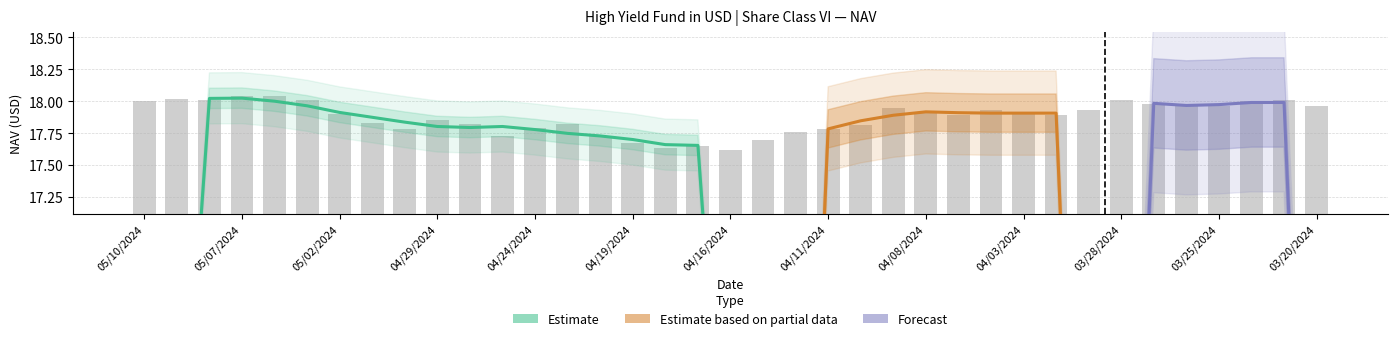

What is the average value?

17.9